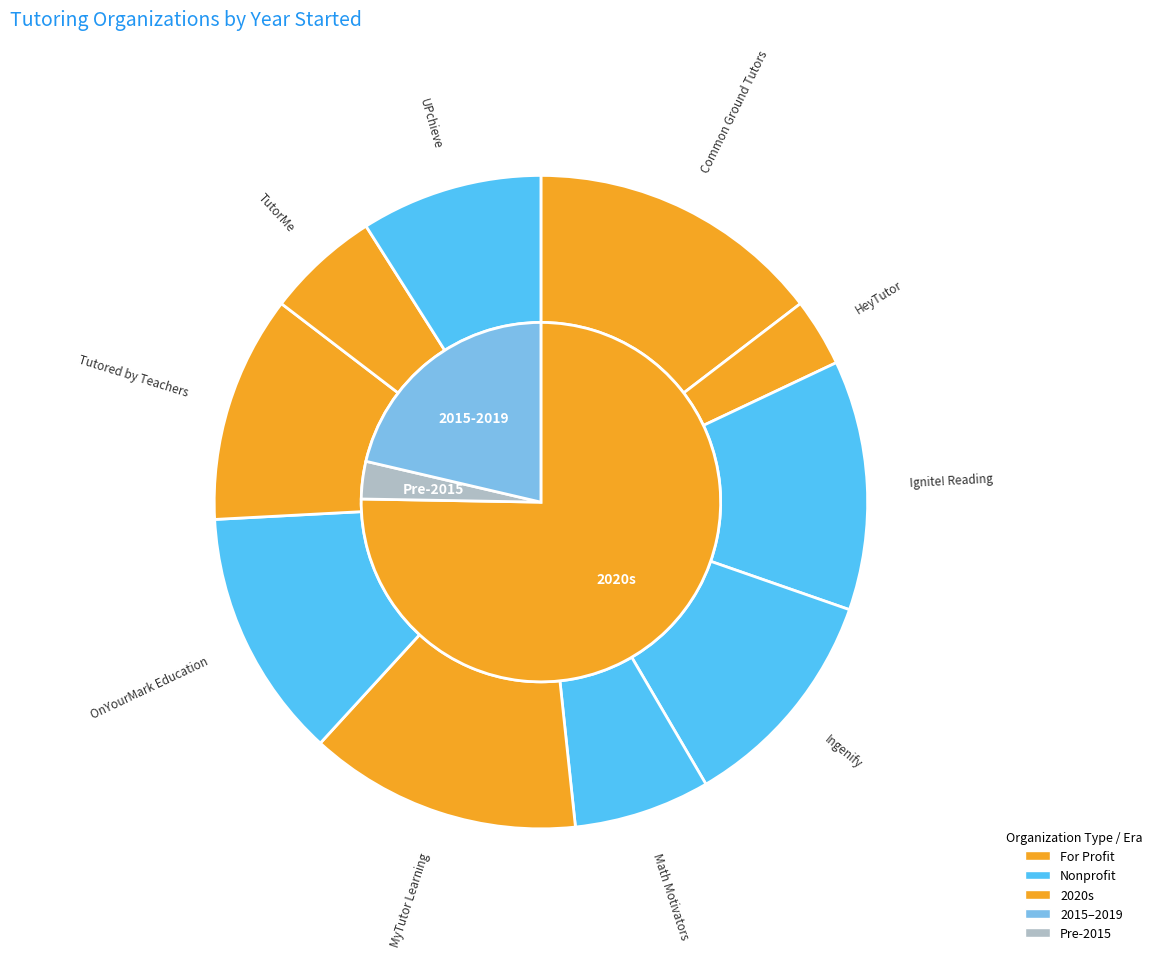

What is the change in value from Common Ground Tutors to OnYourMark Education?

-2